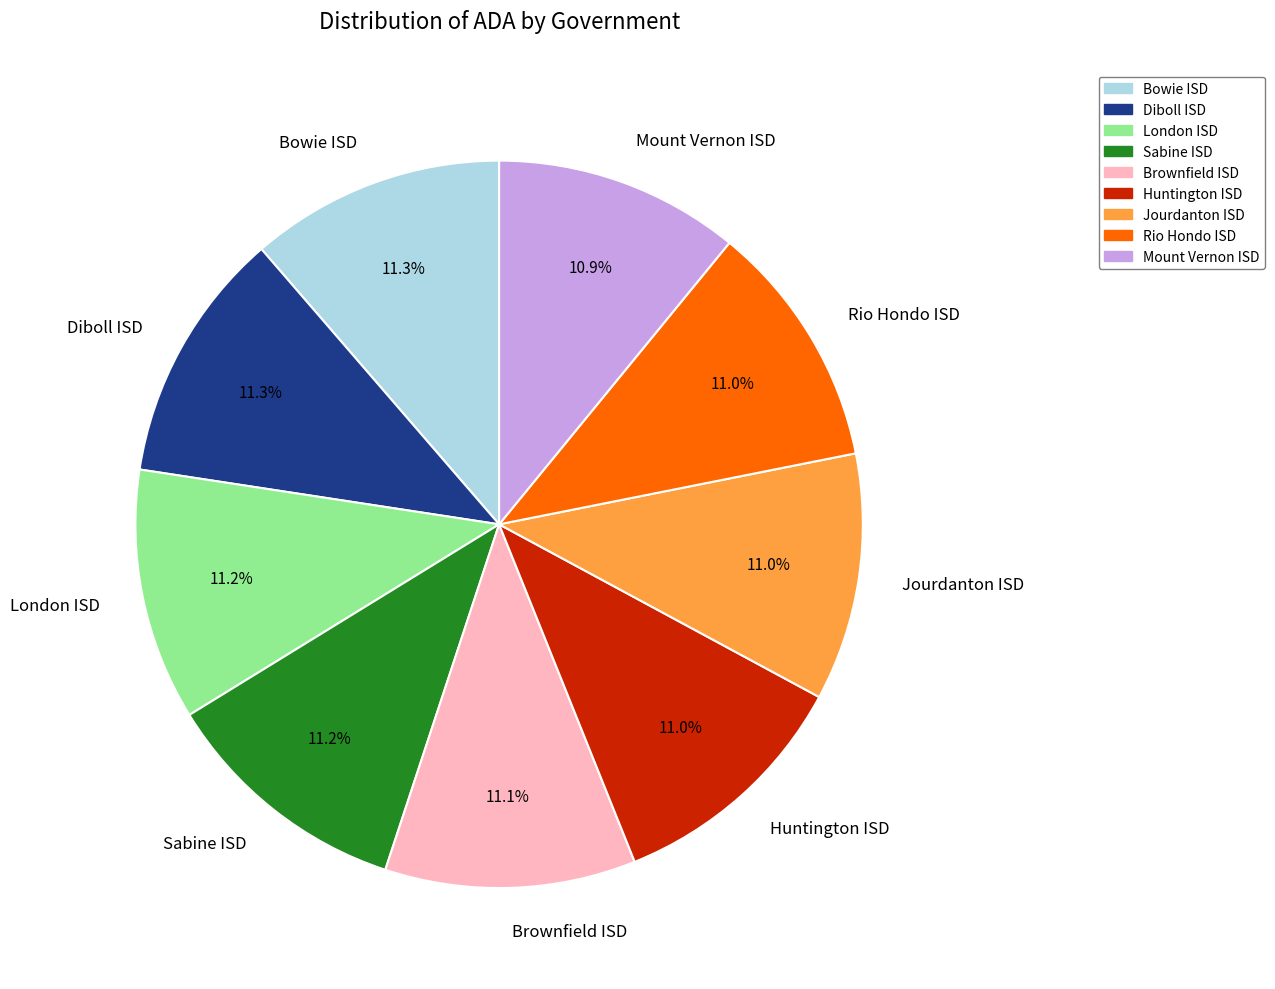

The London ISD slice represents 11% of the pie. True or false?

True